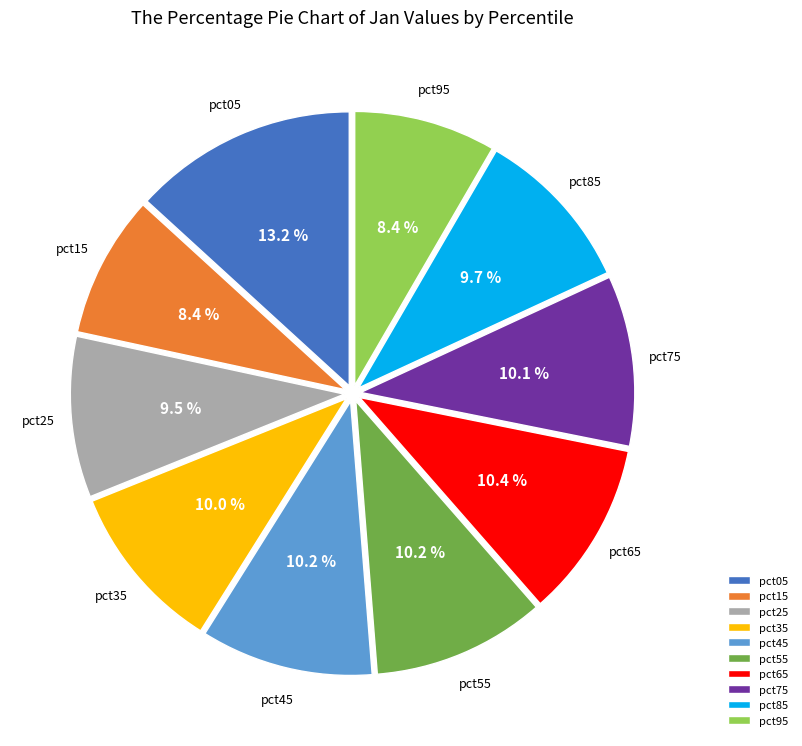

Combined, do pct85 and pct15 account for over 50%?

No